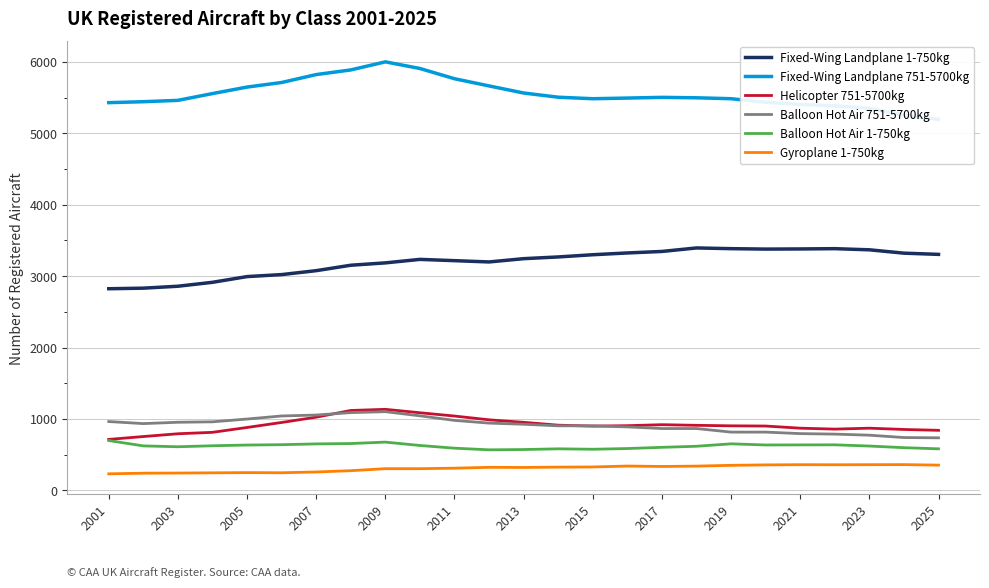

Is it true that Balloon Hot Air 751-5700kg equals 686 at 2013?

False